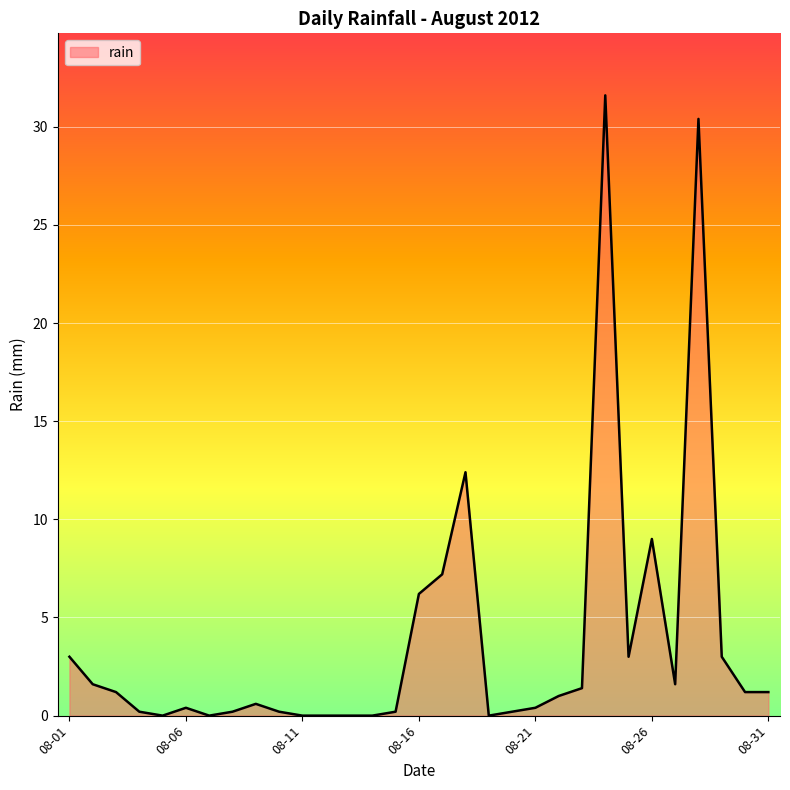

What is the greatest value displayed?

31.6